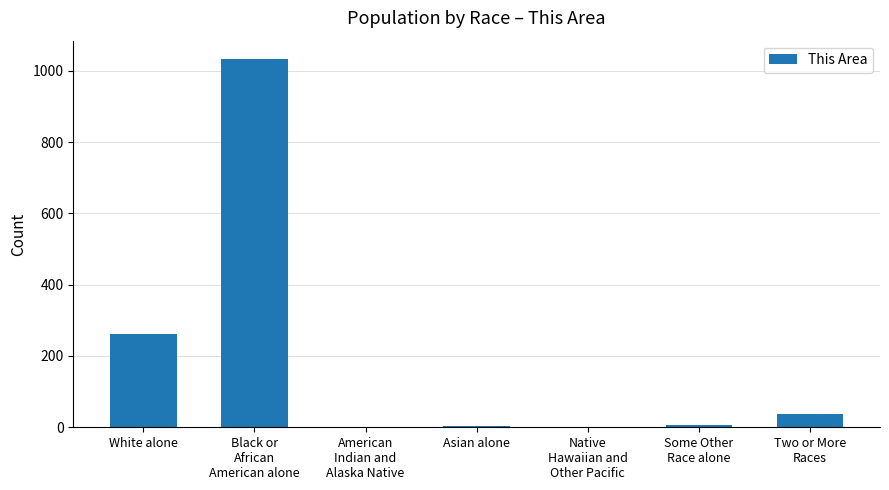

Where is the data nearest to the value 516?

White alone